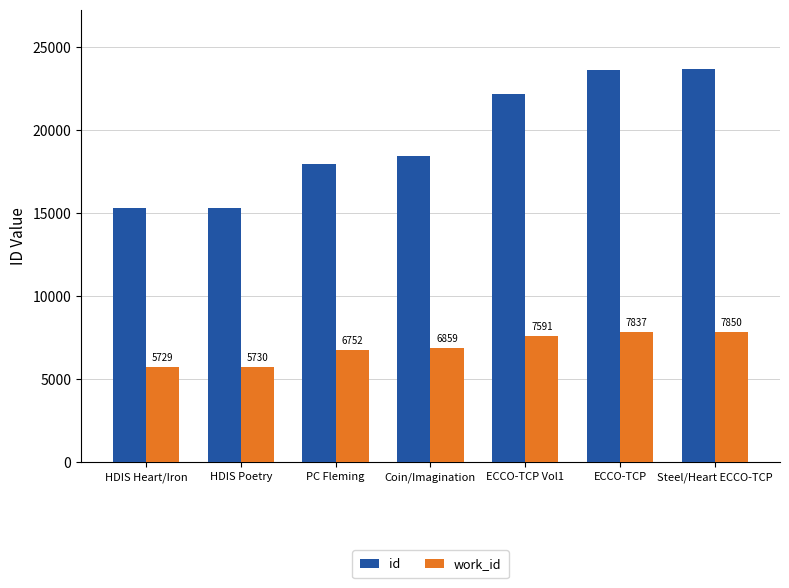

Count the number of data series in this chart.

2